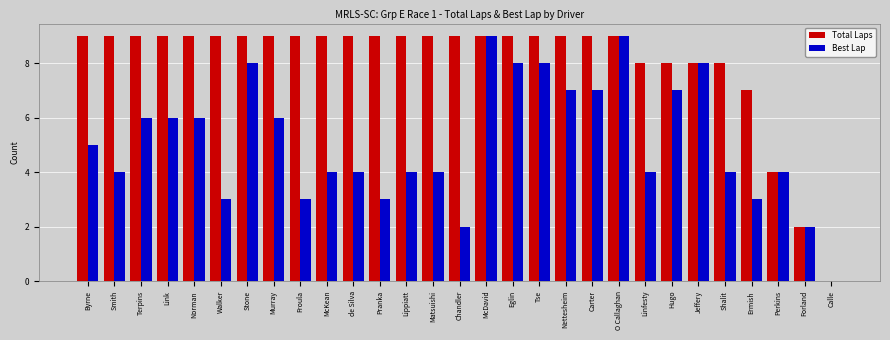

Reading right to left, list all the values displayed in this chart.

Total Laps: 0	2	4	7	8	8	8	8	9	9	9	9	9	9	9	9	9	9	9	9	9	9	9	9	9	9	9	9	9
Best Lap: 0	2	4	3	4	8	7	4	9	7	7	8	8	9	2	4	4	3	4	4	3	6	8	3	6	6	6	4	5